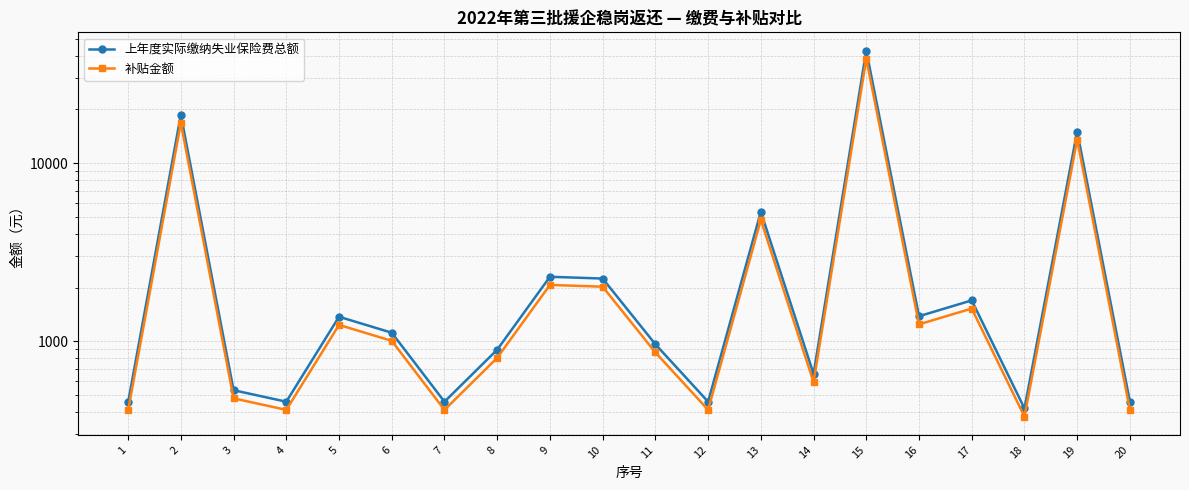

What is the greatest value displayed?

42780.6